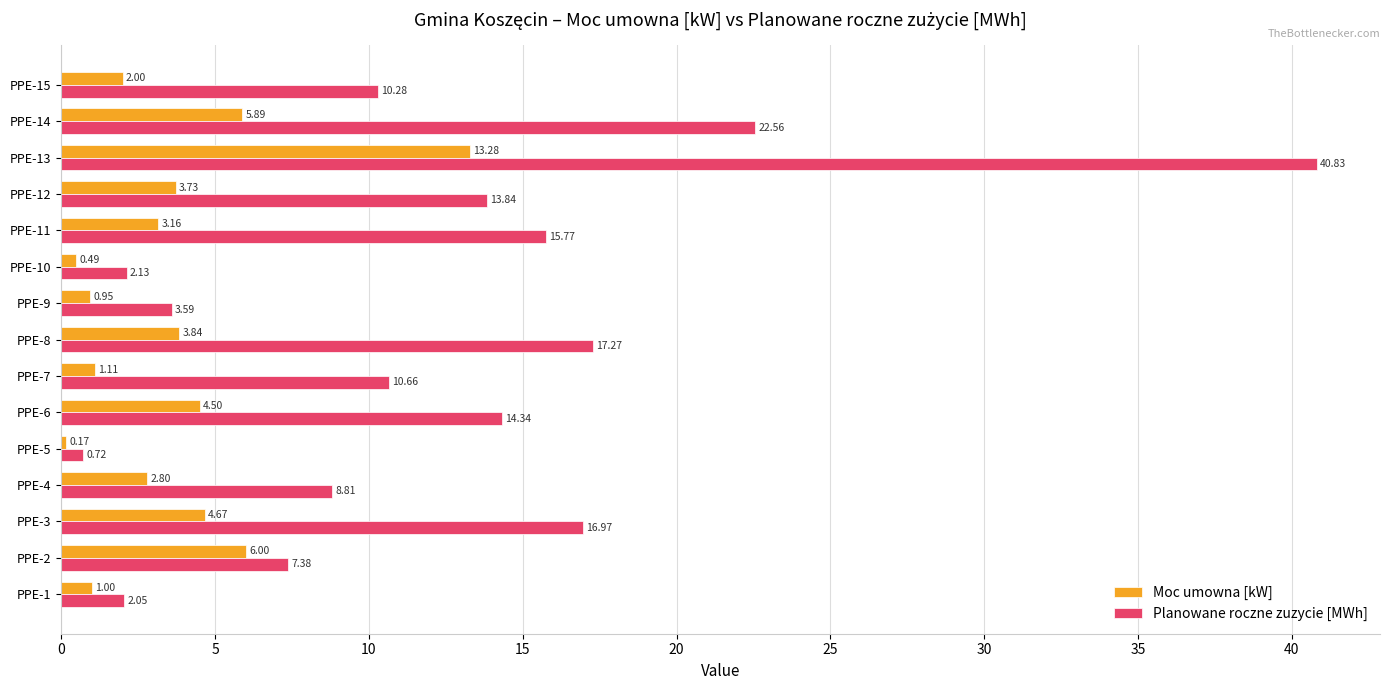

What is the sum of all Moc umowna [kW] values?

53.6